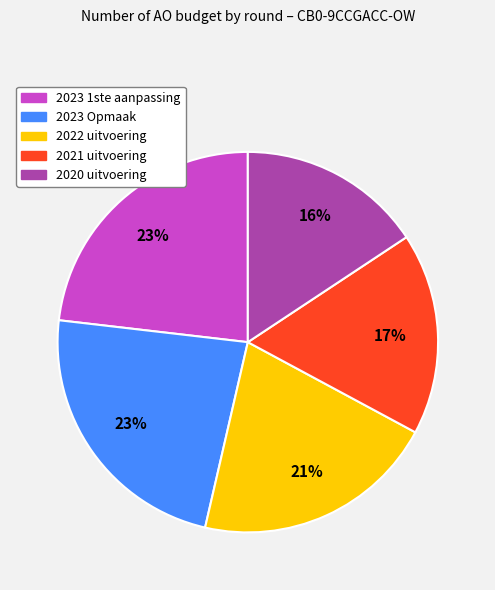

To the nearest percent, what portion does 2021 uitvoering represent?

17%